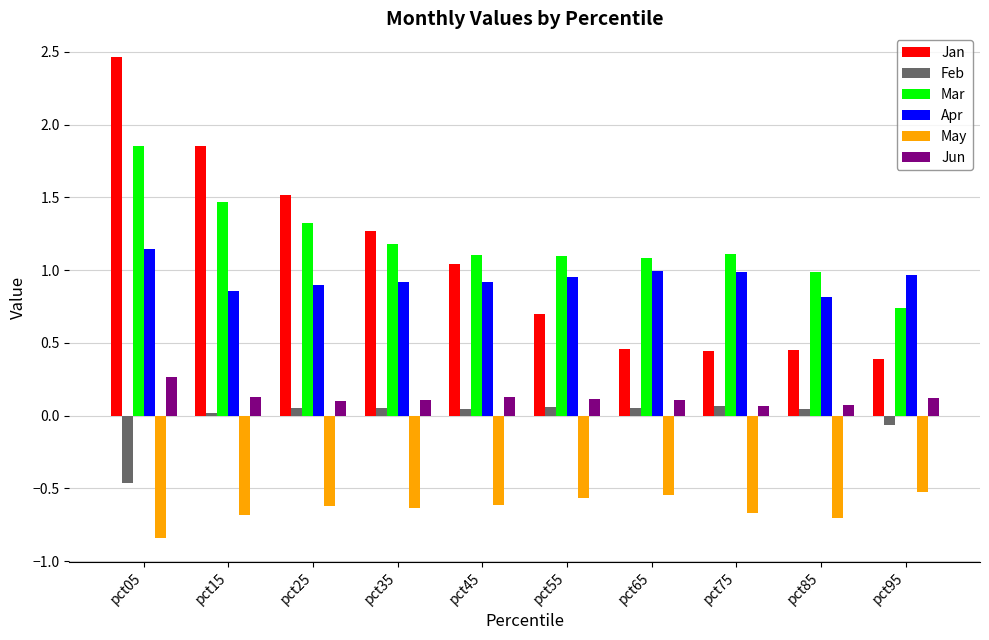

Is the value of May at pct45 greater than the value of Mar at pct55?

No